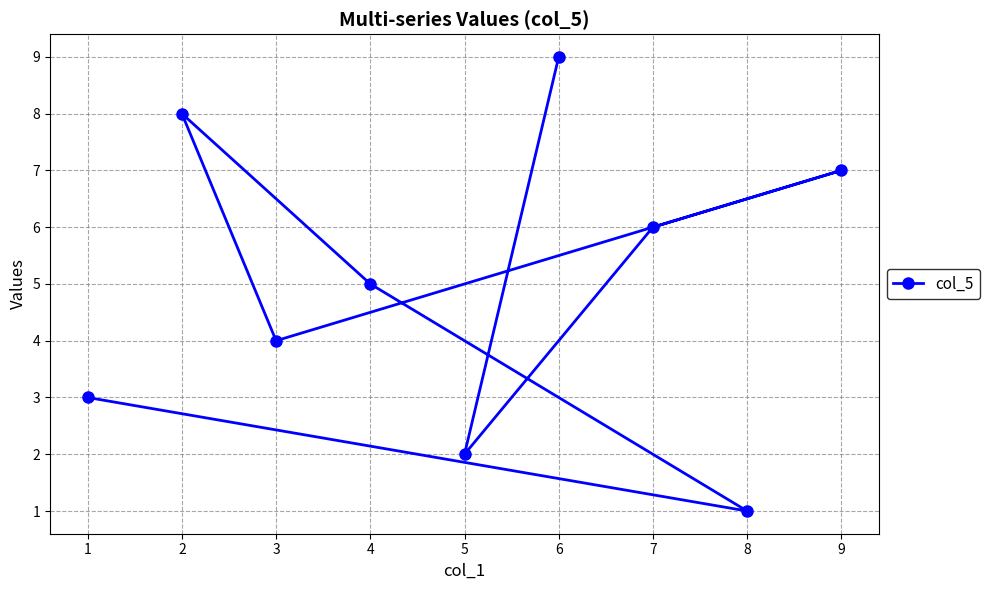

List the labels in order of value, smallest first.

8, 5, 1, 3, 4, 7, 9, 2, 6